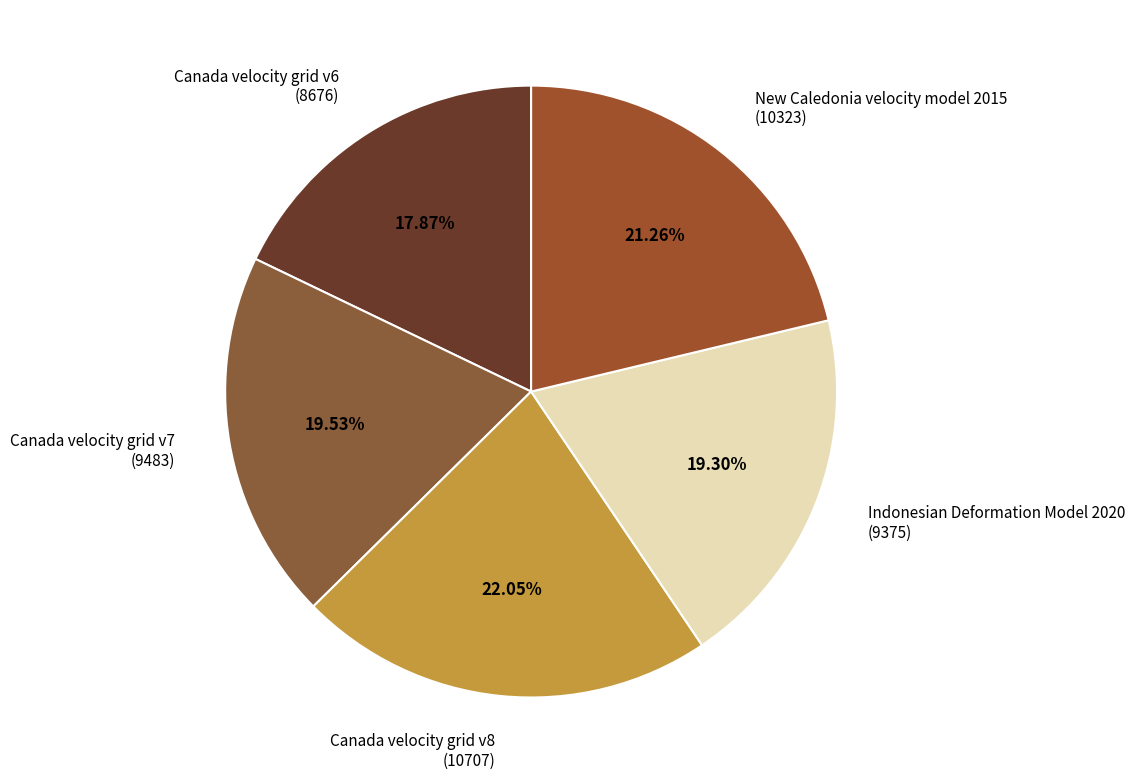

Combined, do Canada velocity grid v6 (8676) and Canada velocity grid v7 (9483) account for over 50%?

No